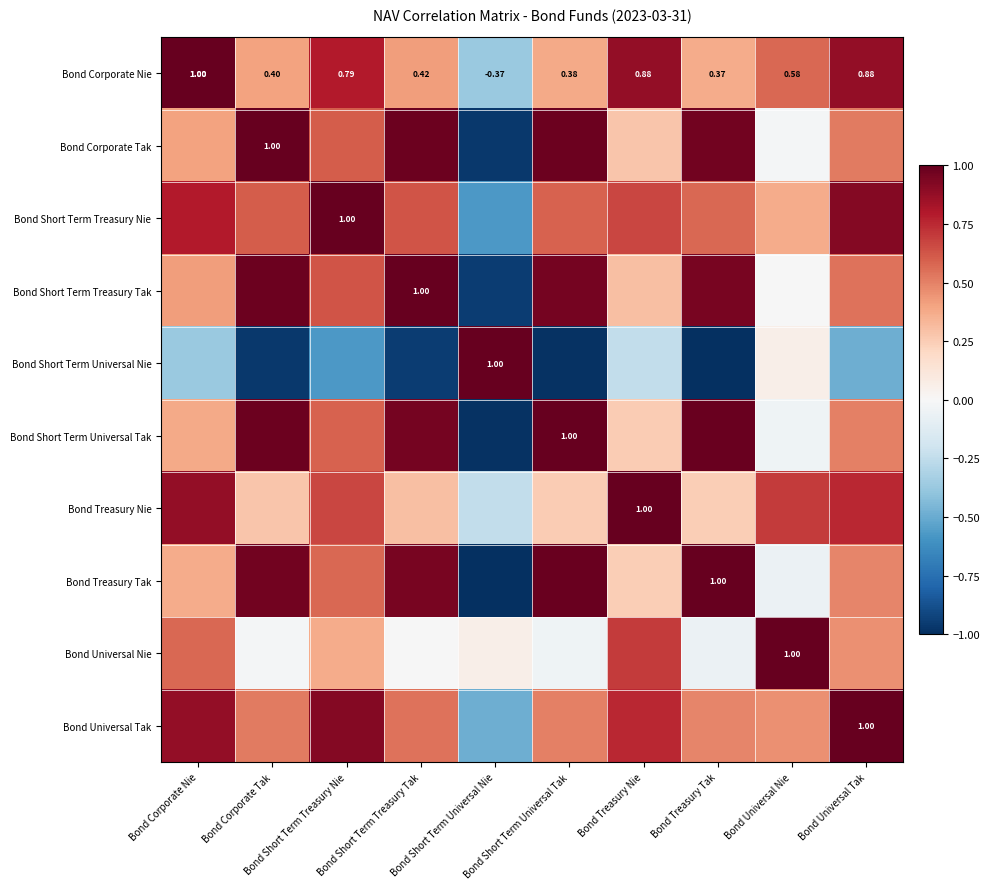

What value does the Bond Short Term Treasury Tak series have at Bond Treasury Tak?

0.9